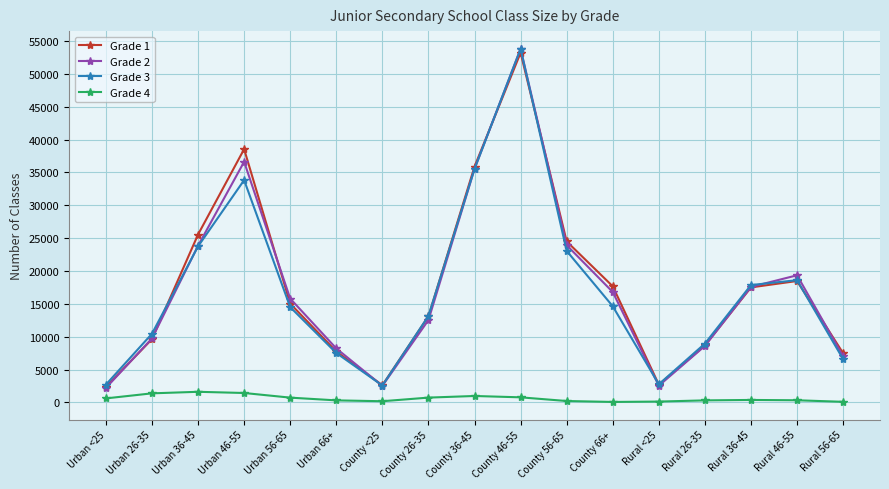

Is the value of Grade 1 at County <25 greater than the value of Grade 3 at County 36-45?

No